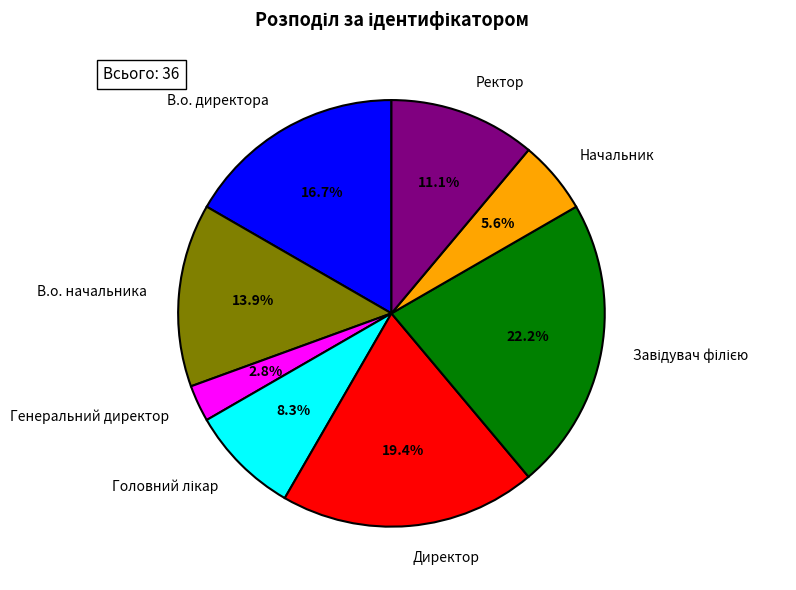

True or false: В.о. директора accounts for 22% of the total.

False